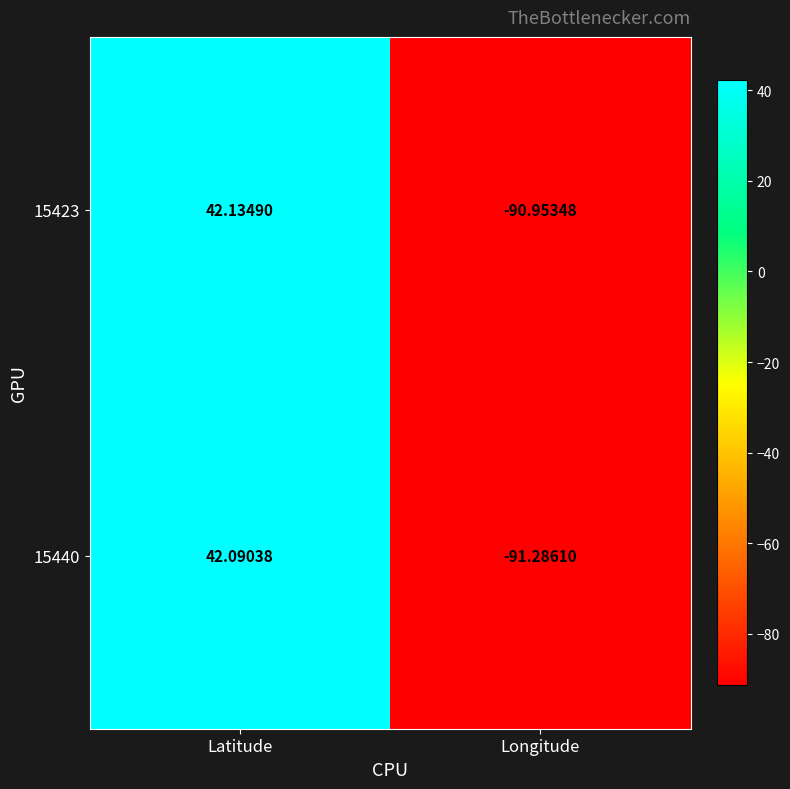

Which series has the largest total across all categories?

15423